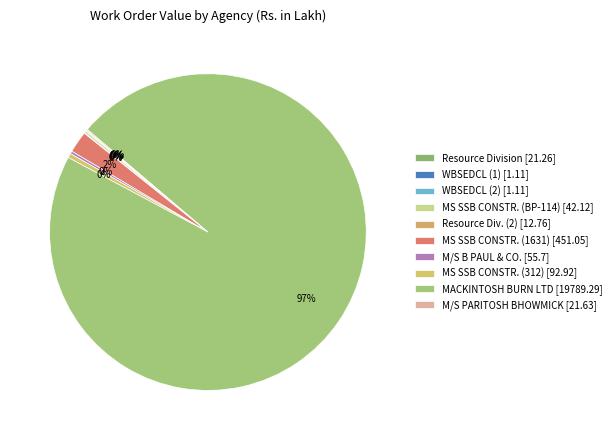

What is the largest slice in the pie chart?

MACKINTOSH BURN LIMITED